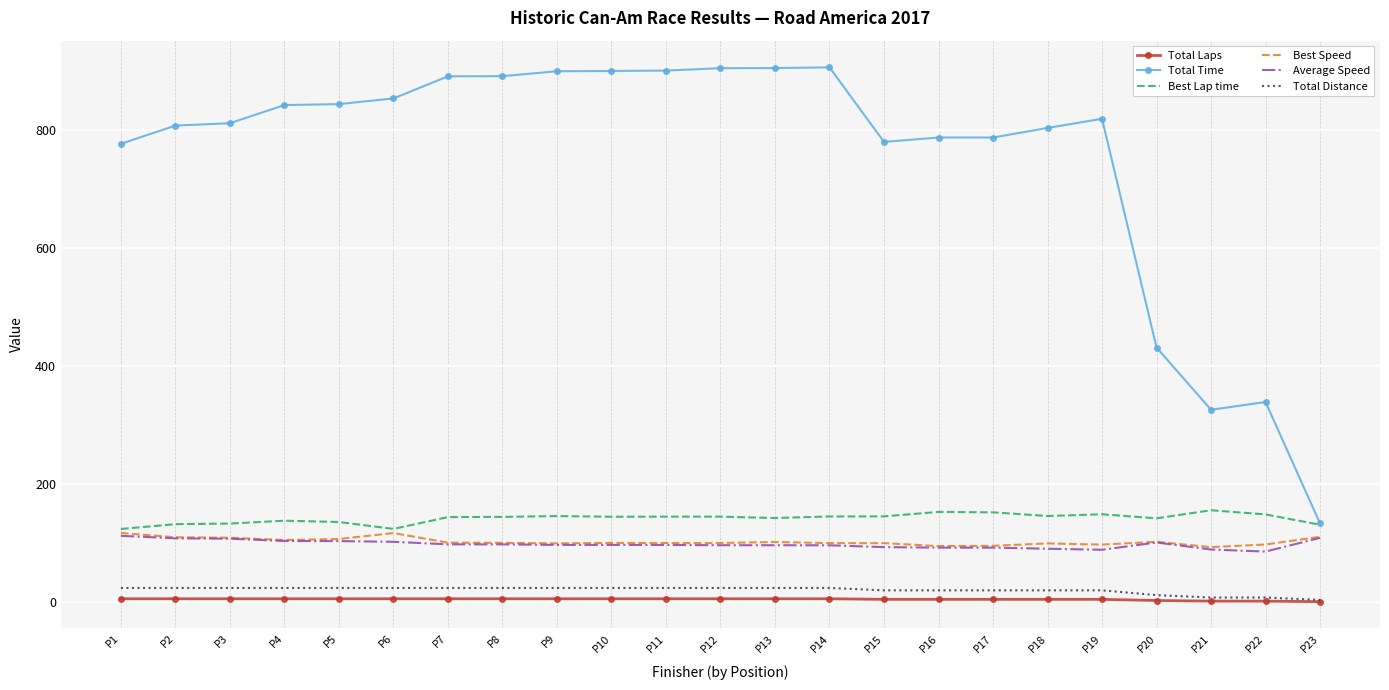

What is the maximum value shown in the chart?

906.0